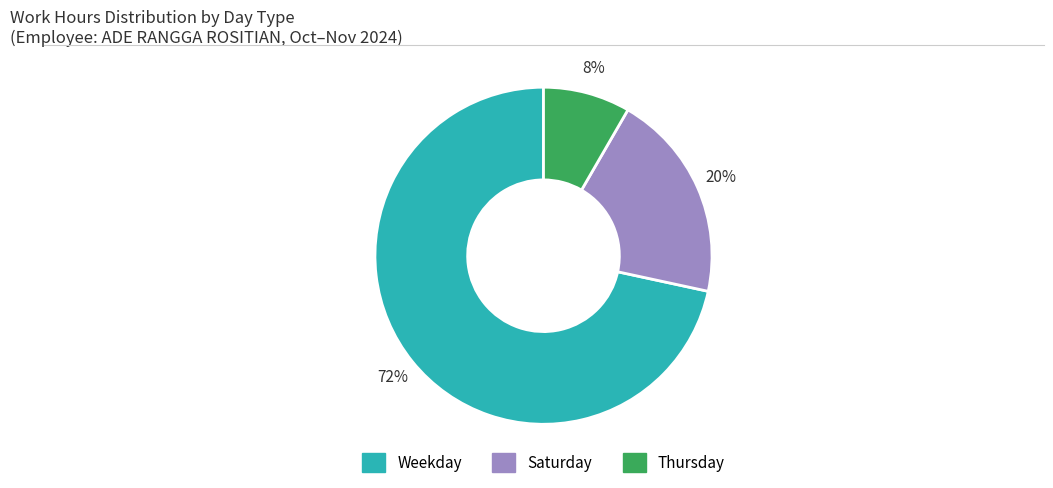

To the nearest percent, what is the average slice percentage?

33%